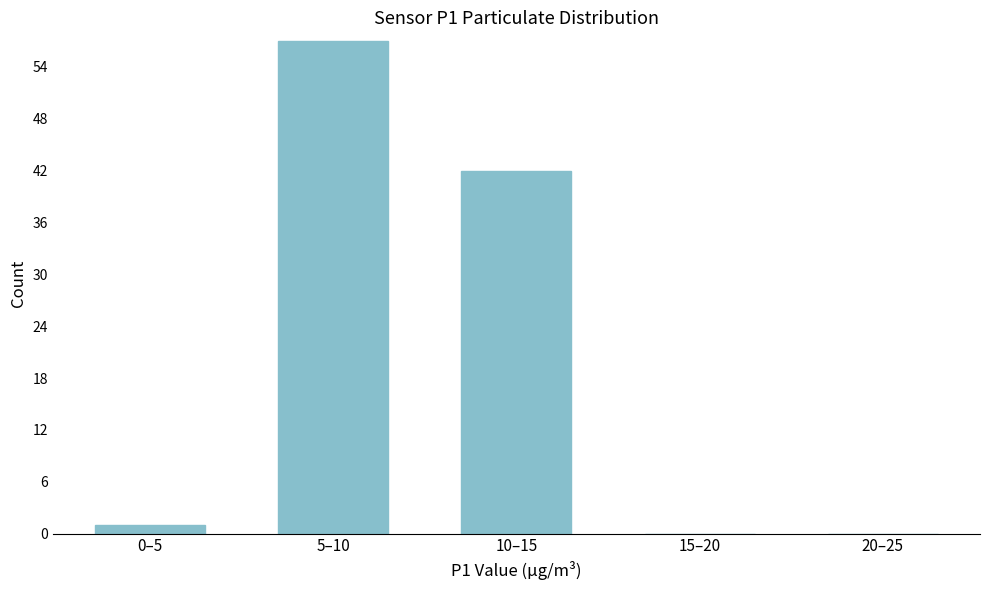

Reading left to right, extract all data points from this chart.

0–5=1	5–10=57	10–15=42	15–20=0	20–25=0